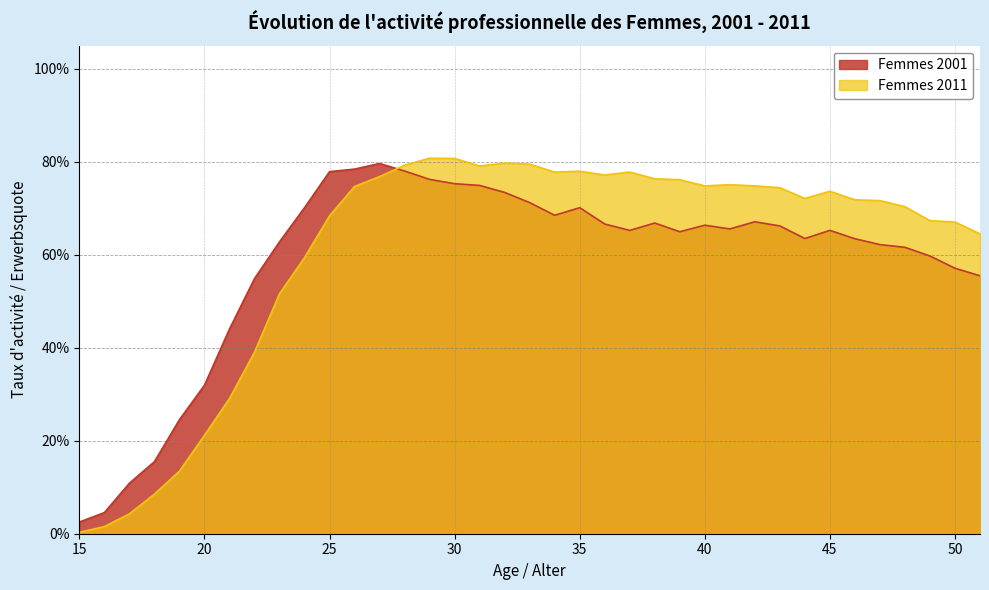

Does the chart have visible grid lines?

Yes